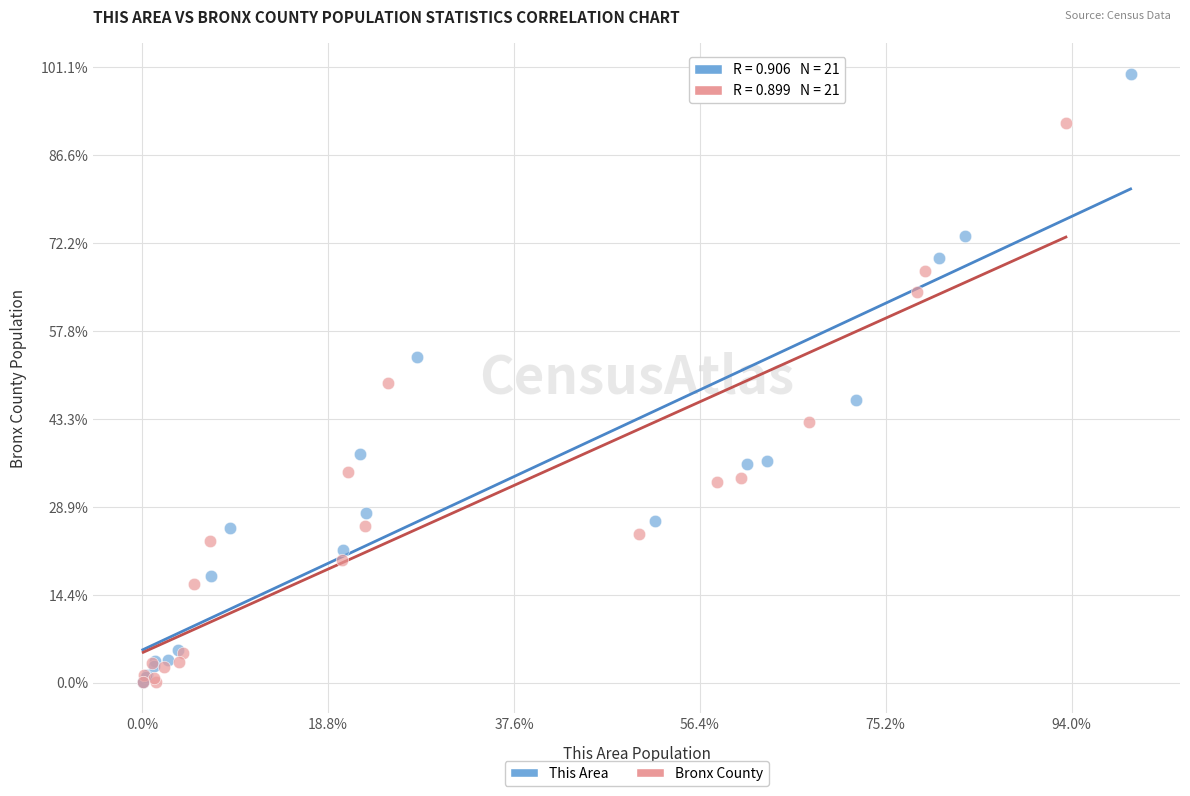

What are all the series names shown in the legend?

This Area, Bronx County